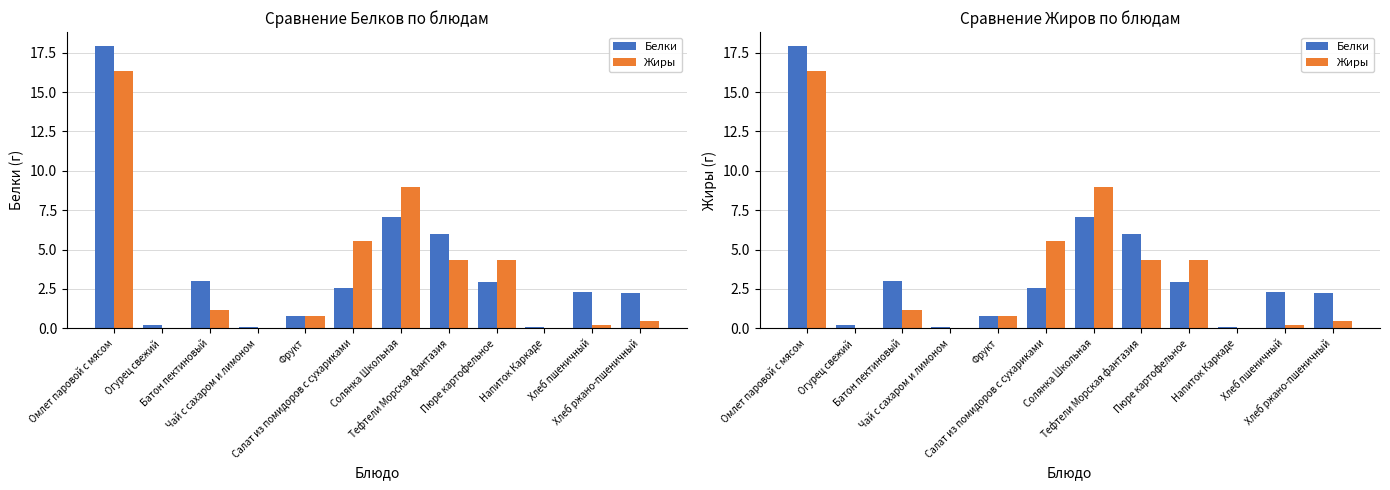

What value does the Жиры series have at Солянка Школьная?

9.0